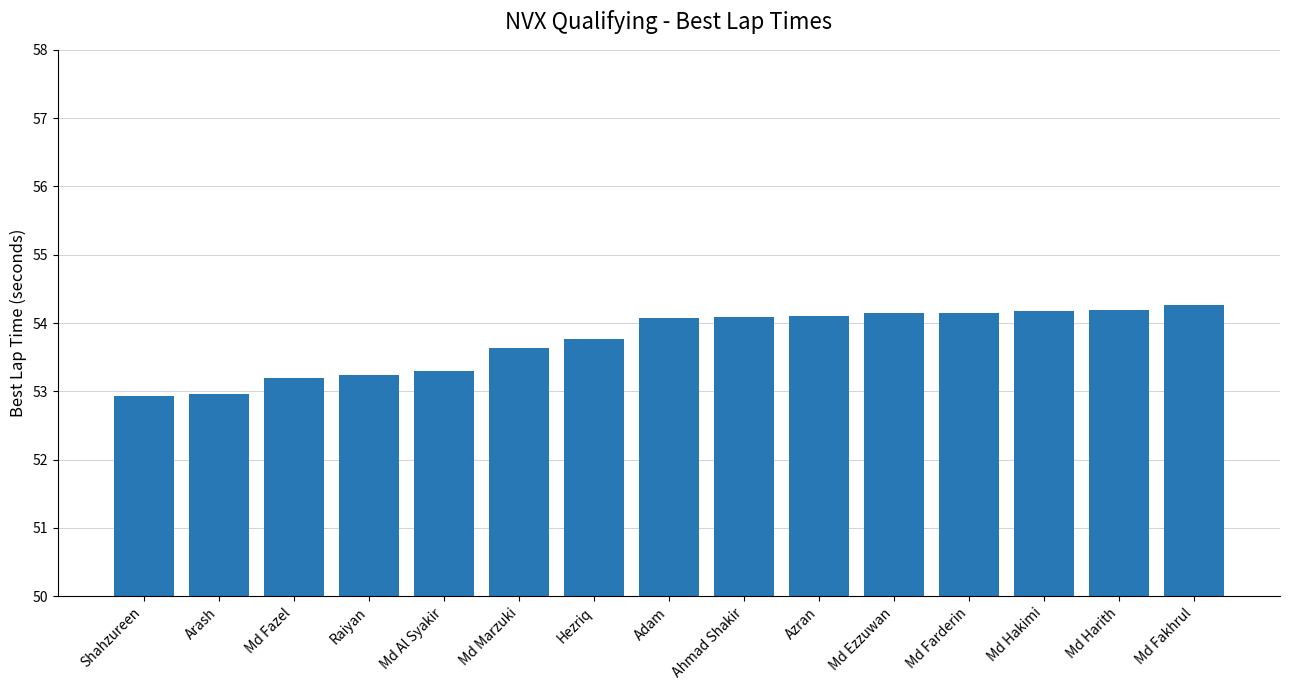

What is the approximate value at Md Harith?

54.2